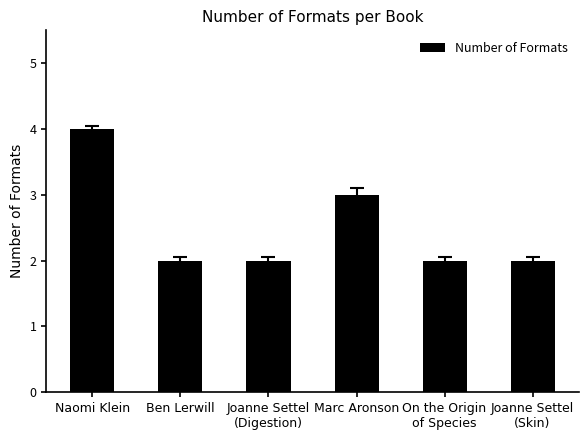

What is the greatest value displayed?

4